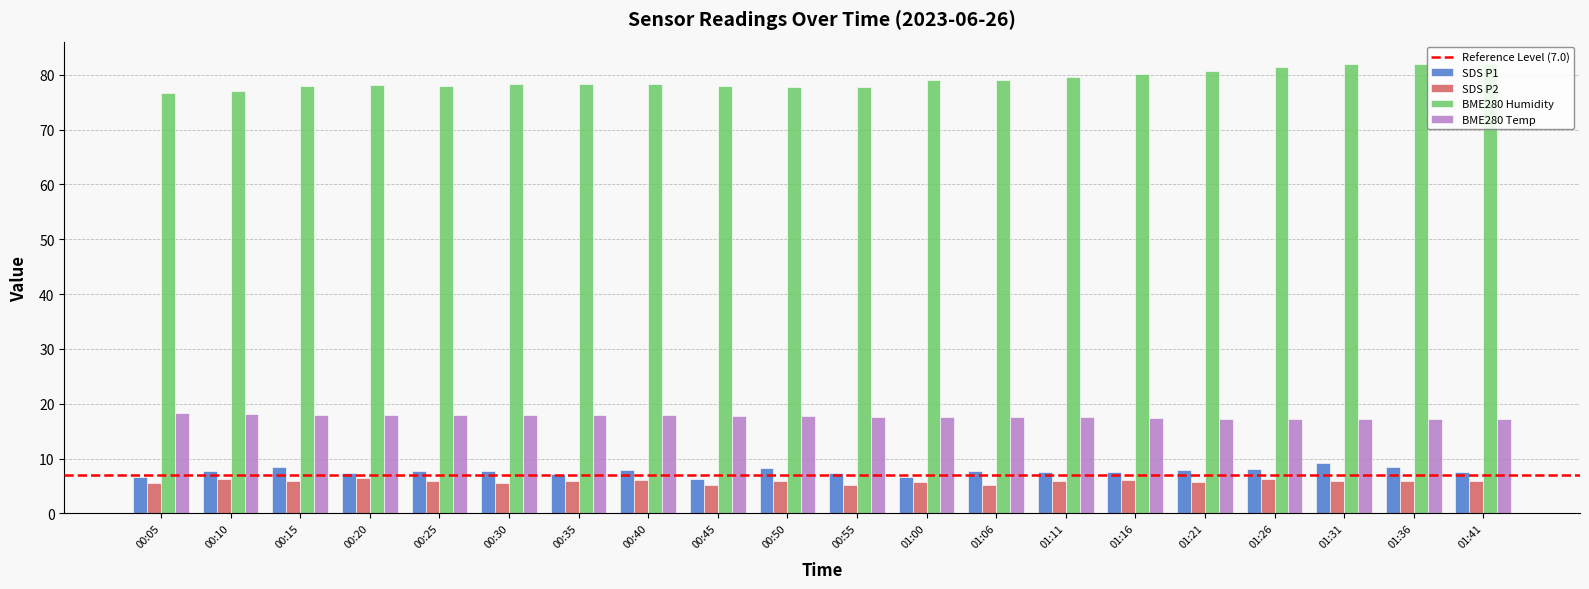

Rank the series by their maximum value, from lowest to highest.

SDS P2, SDS P1, BME280 Temp, BME280 Humidity